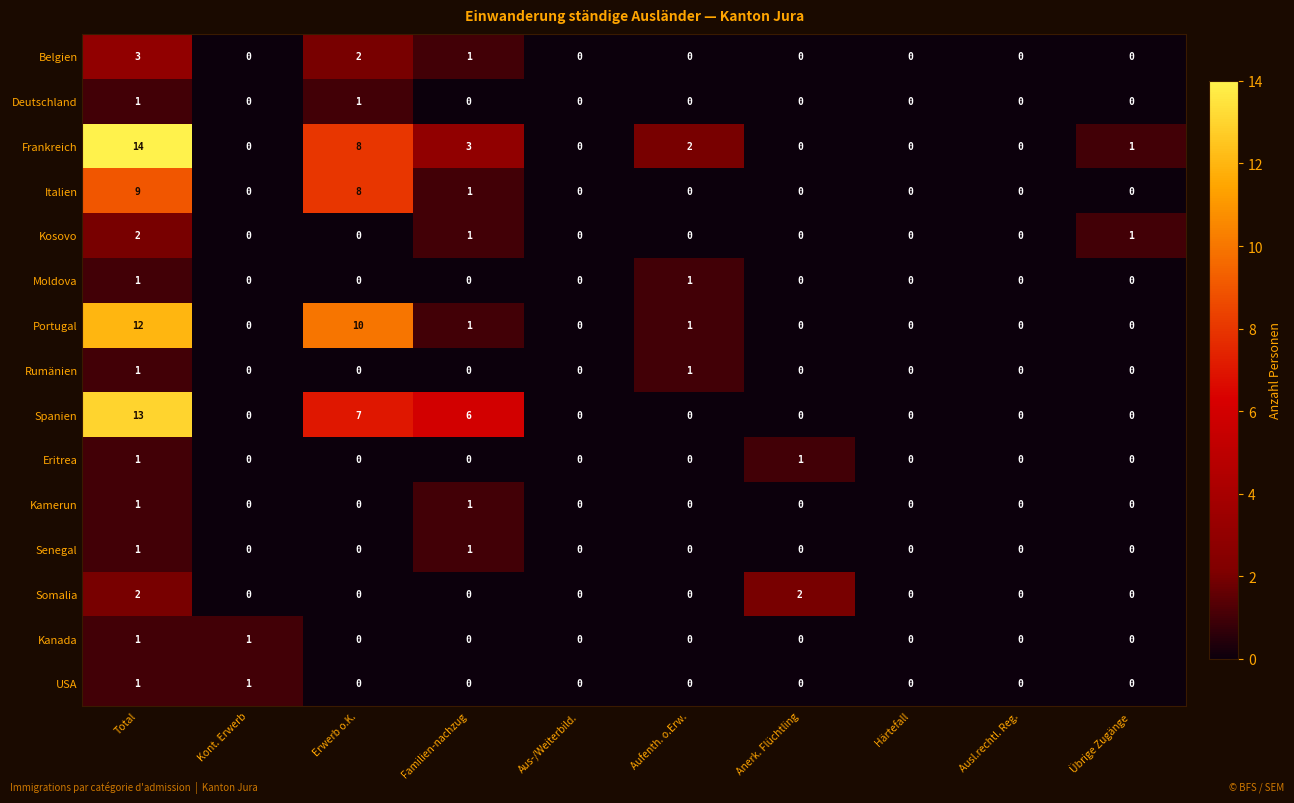

Which series changed the most between Aufenth. o.Erw. and Ausl.rechtl. Reg.?

Frankreich